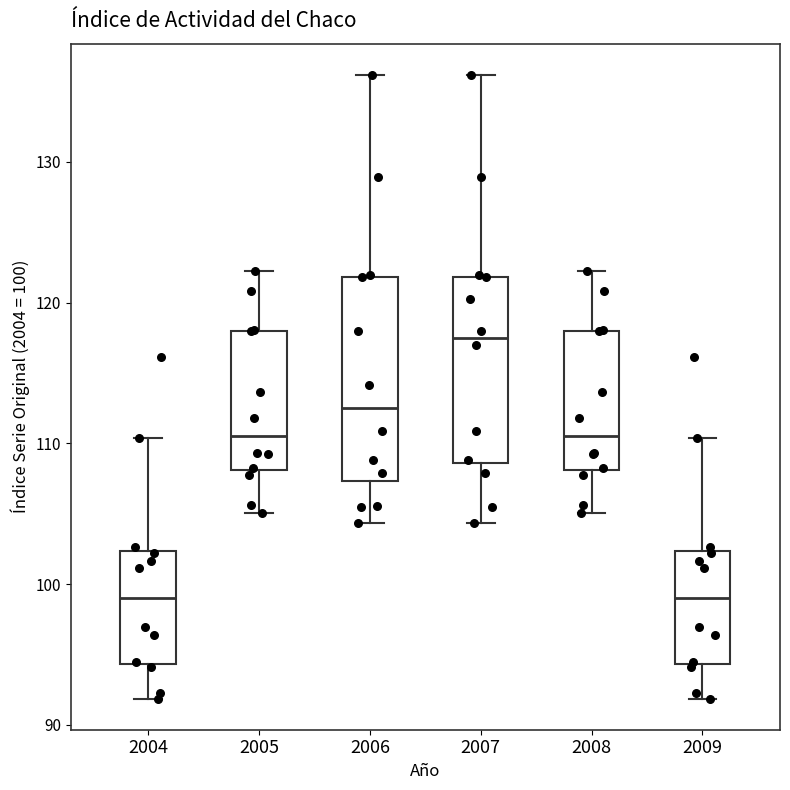

Which box is the tallest, from its lower edge to its upper edge?

2006